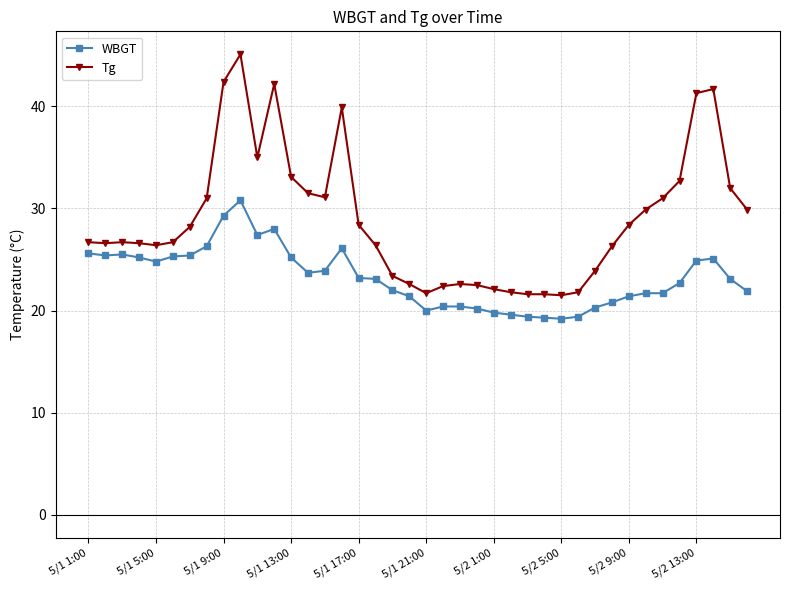

Is this an area chart (filled region under the line)?

No